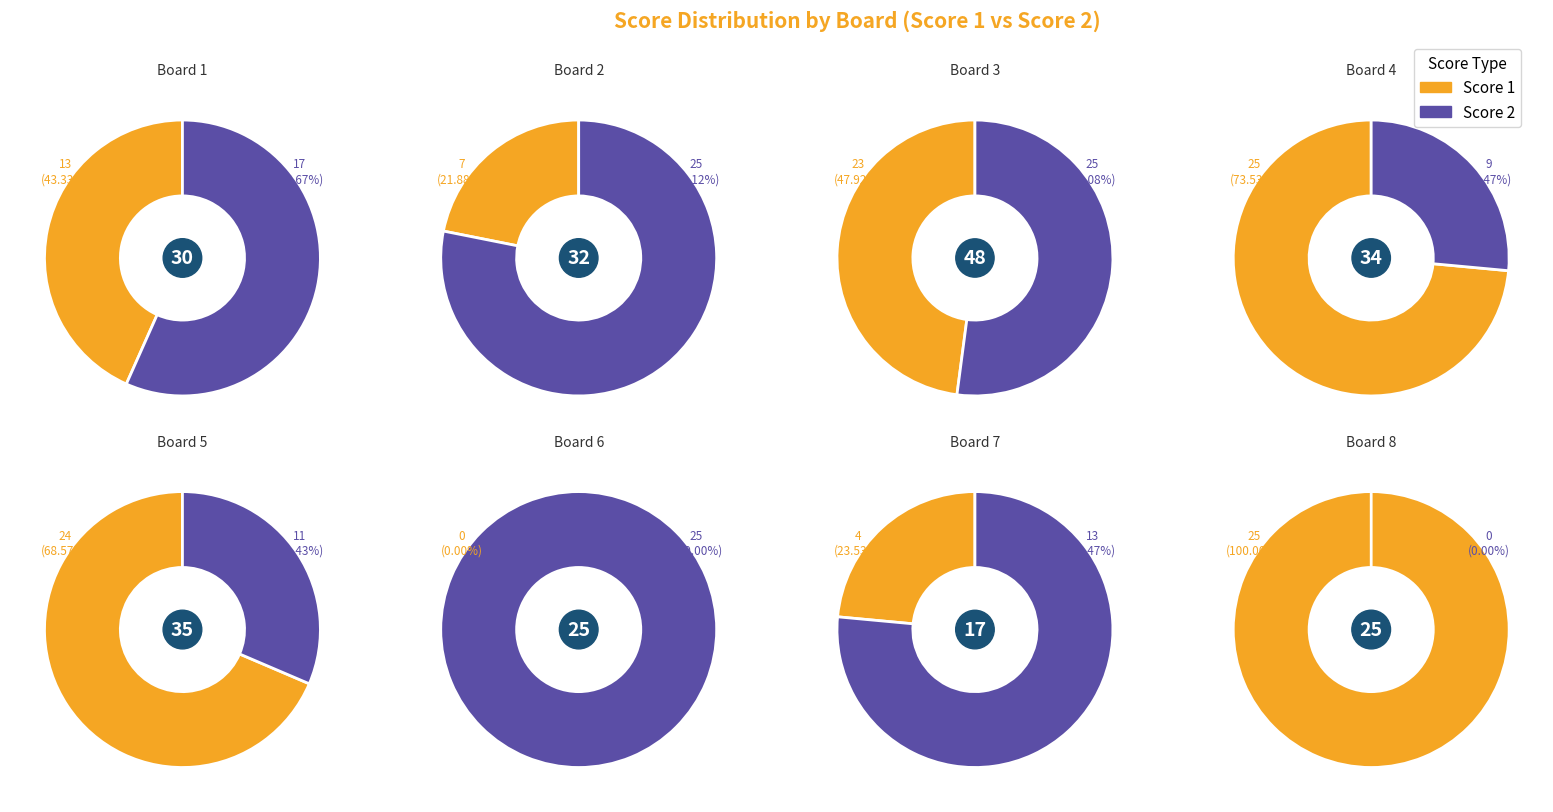

The 10 slice represents 1% of the pie. True or false?

False